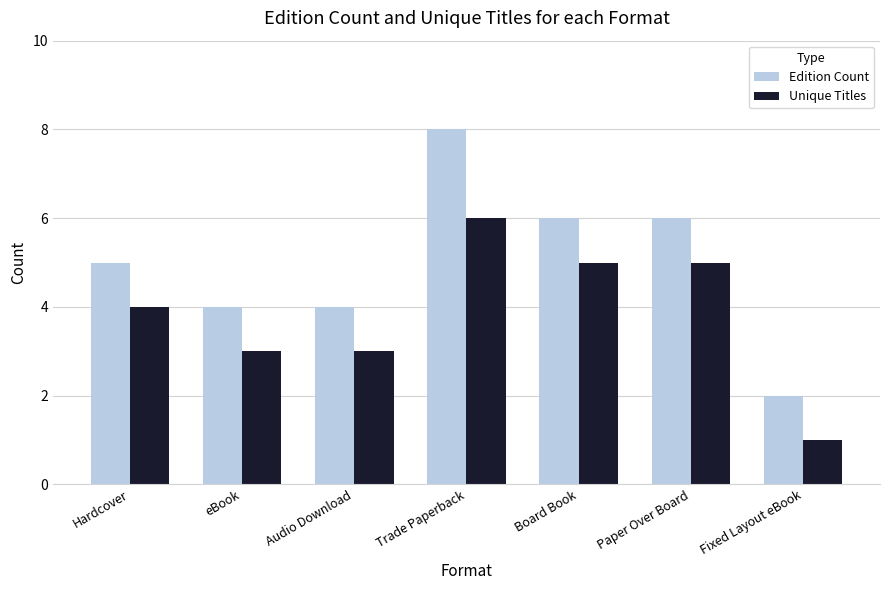

List the series in order of their peak value, lowest first.

Unique Titles, Edition Count